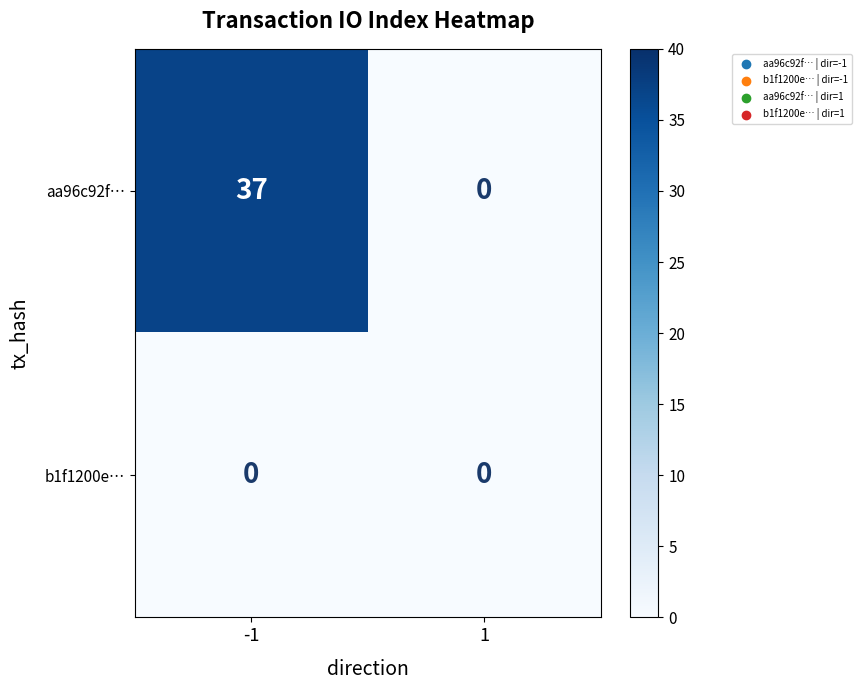

List the labels in order of aa96c92f… value, smallest first.

1, -1